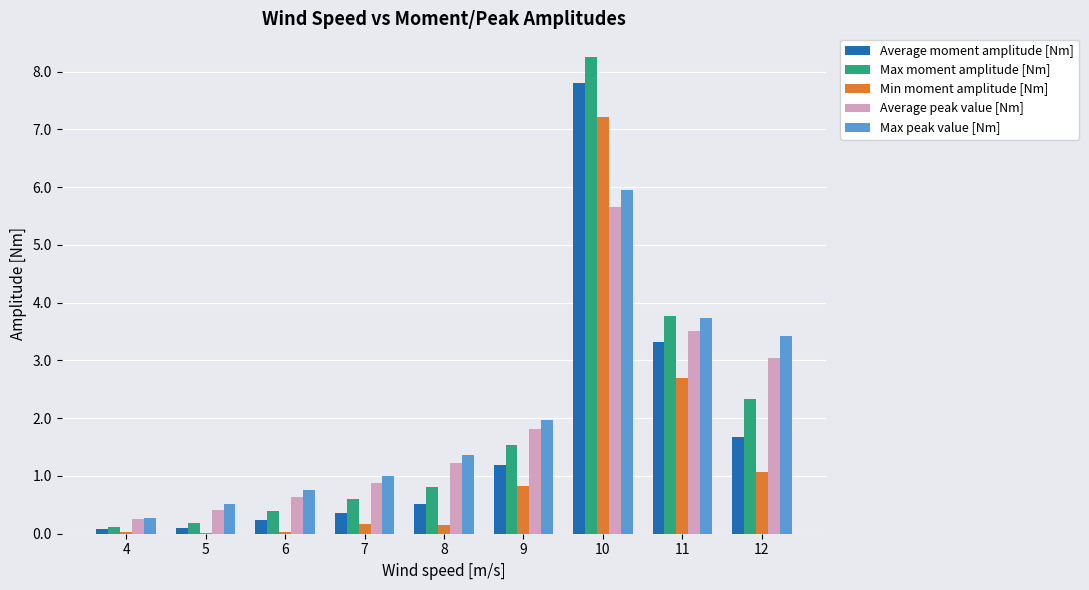

Which category has the highest value across all series?

10